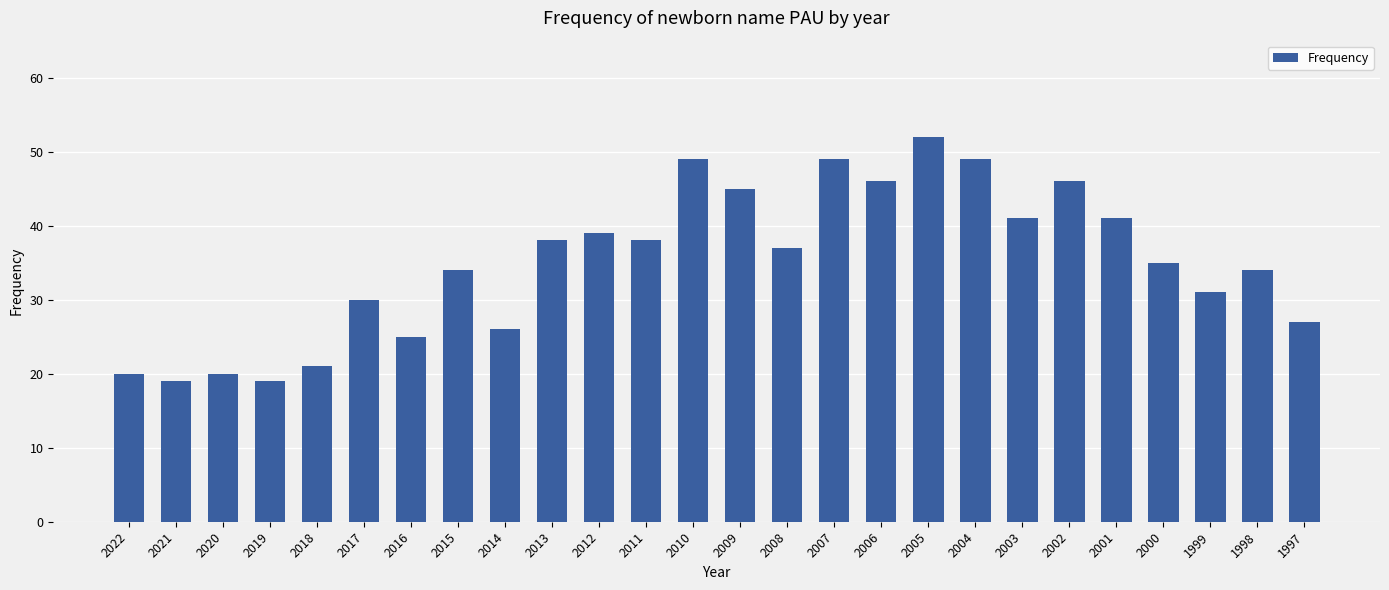

At which category does the chart reach its peak across all series?

2005